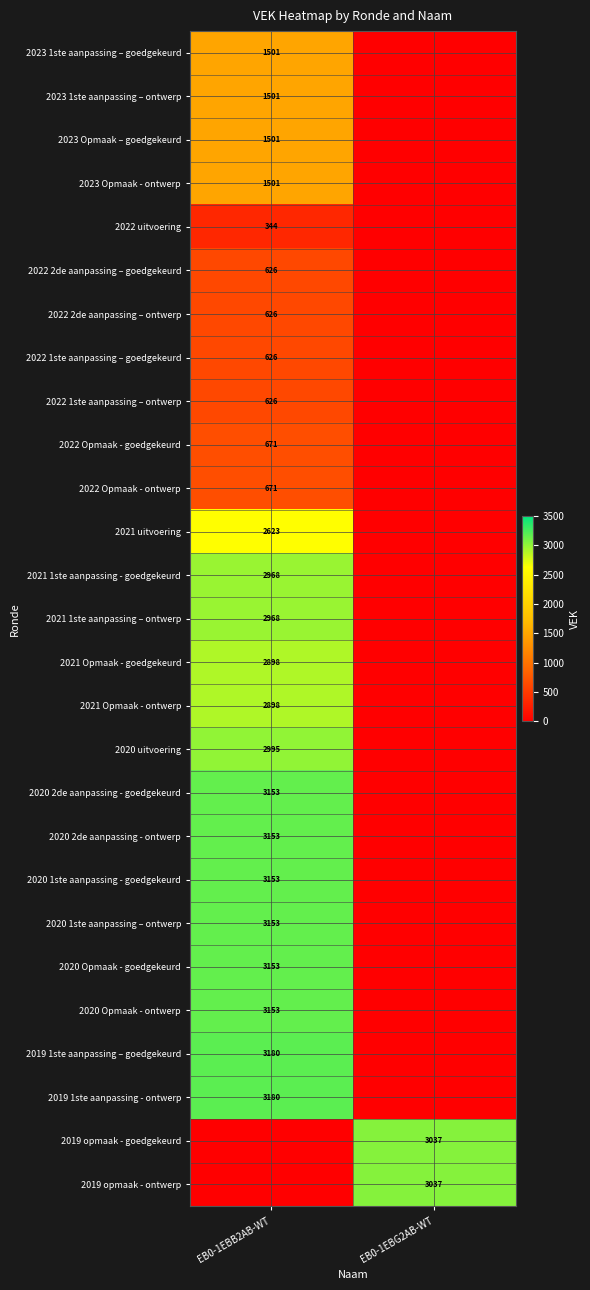

Is it true that 2022 Opmaak - goedgekeurd equals 274 at EB0-1EBB2AB-WT?

False